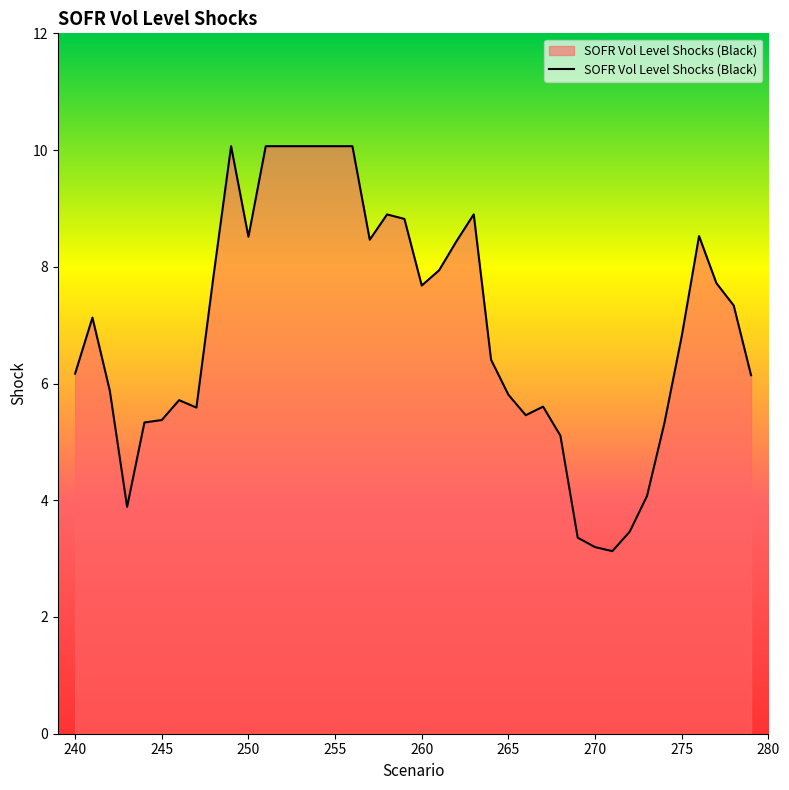

What is the difference between the maximum and minimum values?

6.9